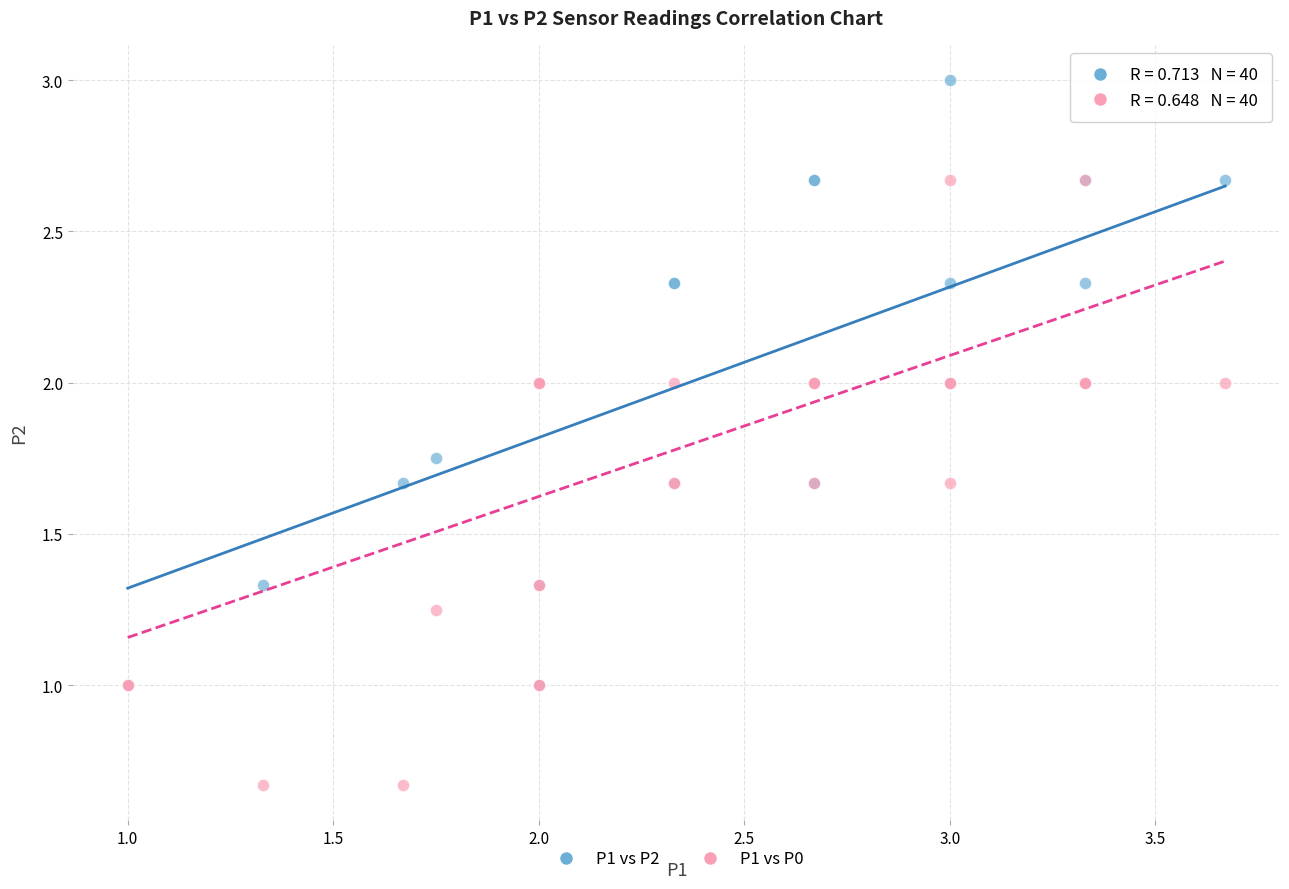

What are all the series names shown in the legend?

P1 vs P2, P1 vs P0